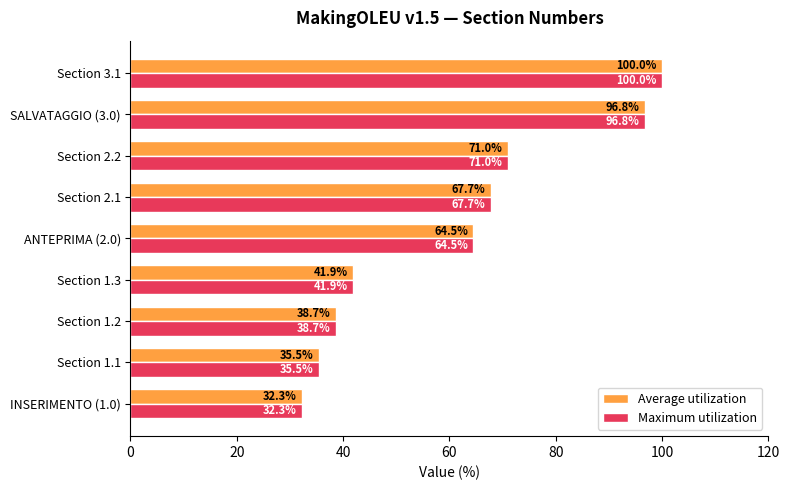

The Average utilization series shows 16.4 at Section 2.2. True or false?

False